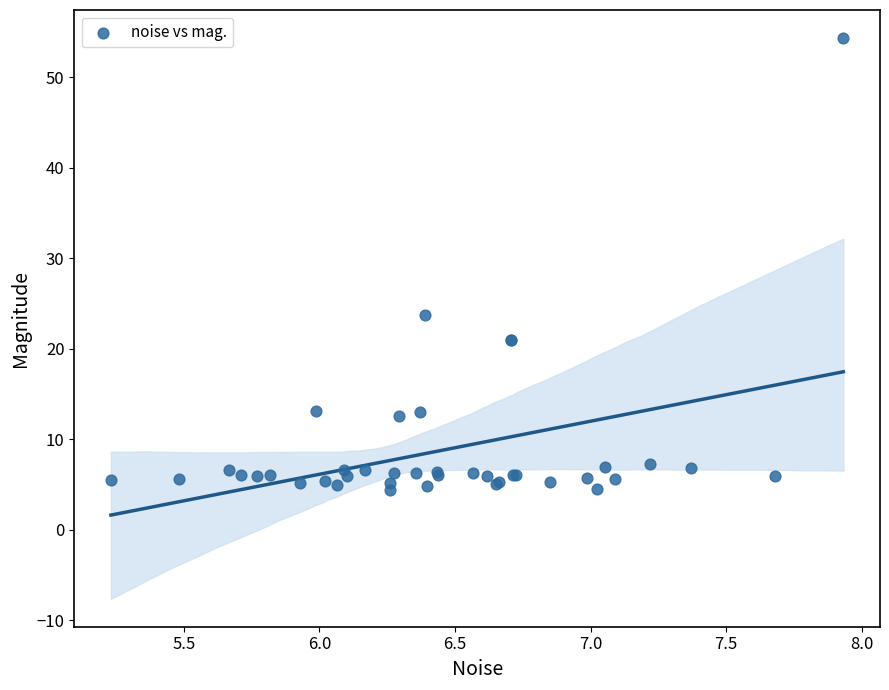

What Y value in the scatter plot is closest to 29?

23.7